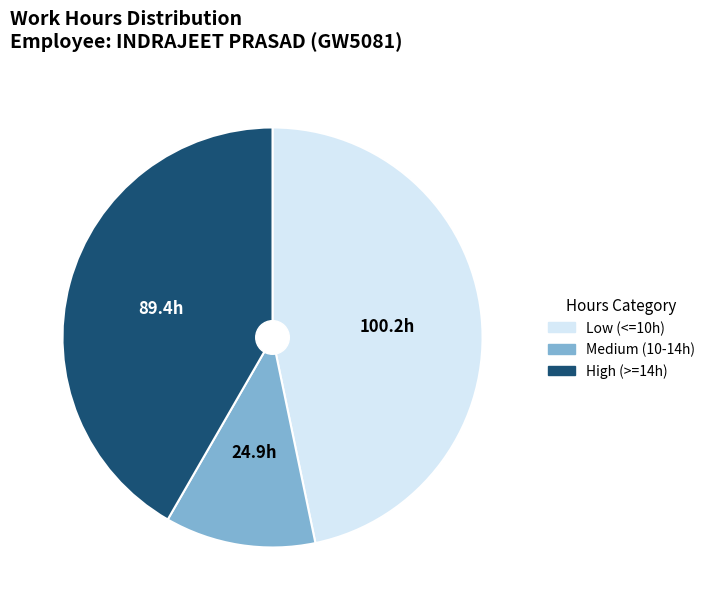

Is there any slice that represents more than half of the pie?

No